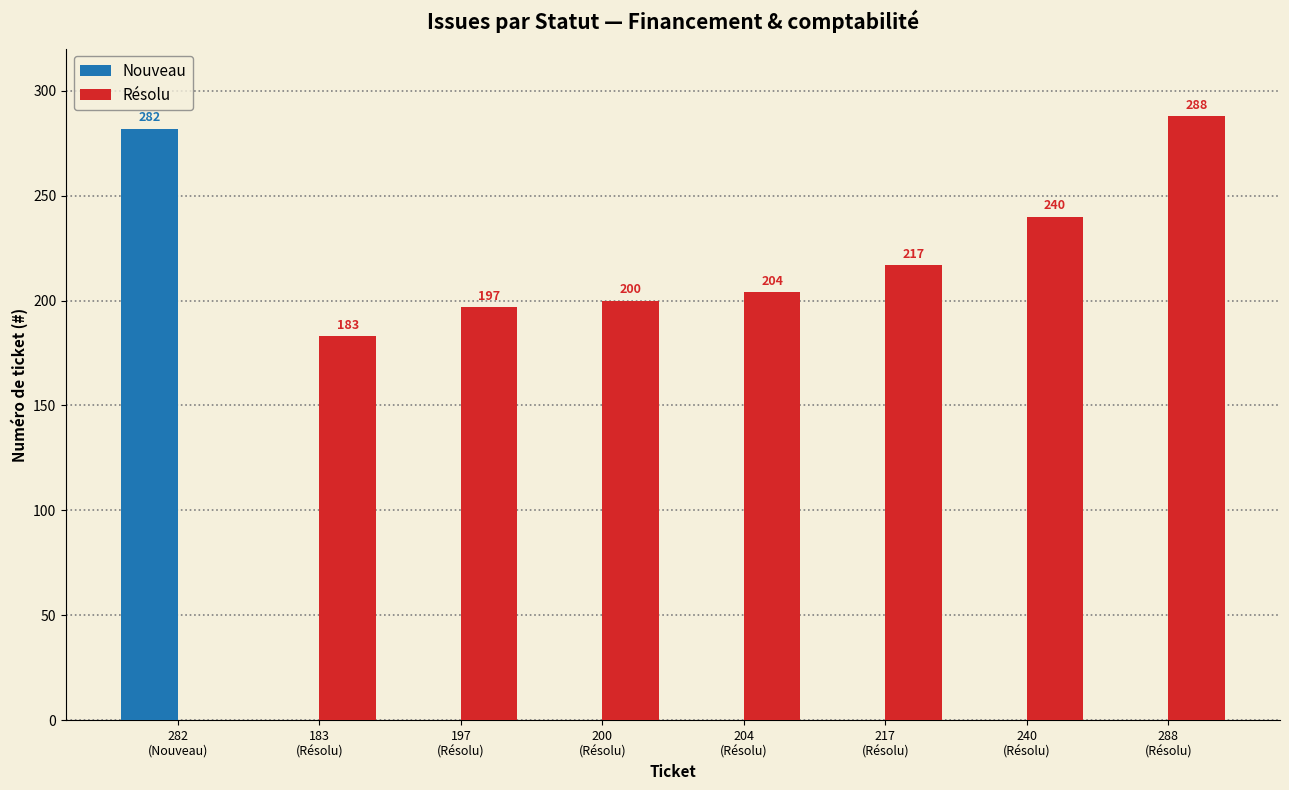

What is the sum of all Nouveau values?

282